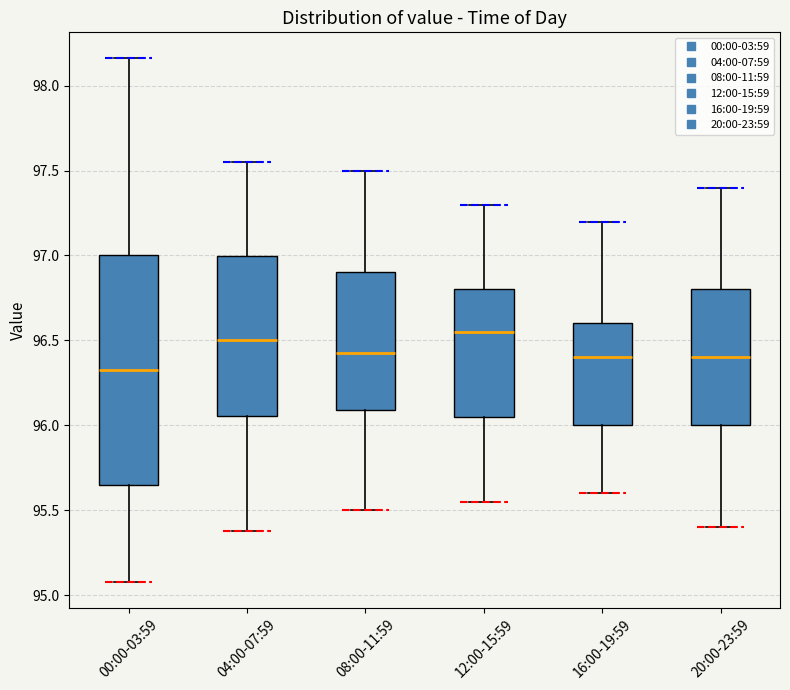

Which box is the tallest, from its lower edge to its upper edge?

00:00-03:59